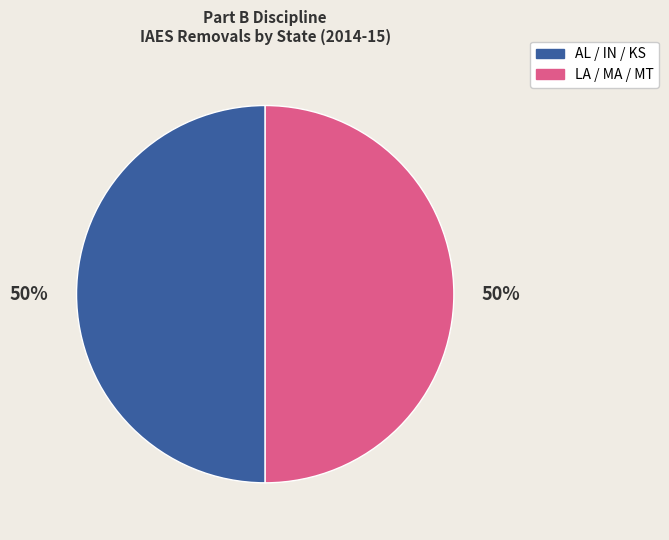

To the nearest percent, what is the average slice percentage?

50%